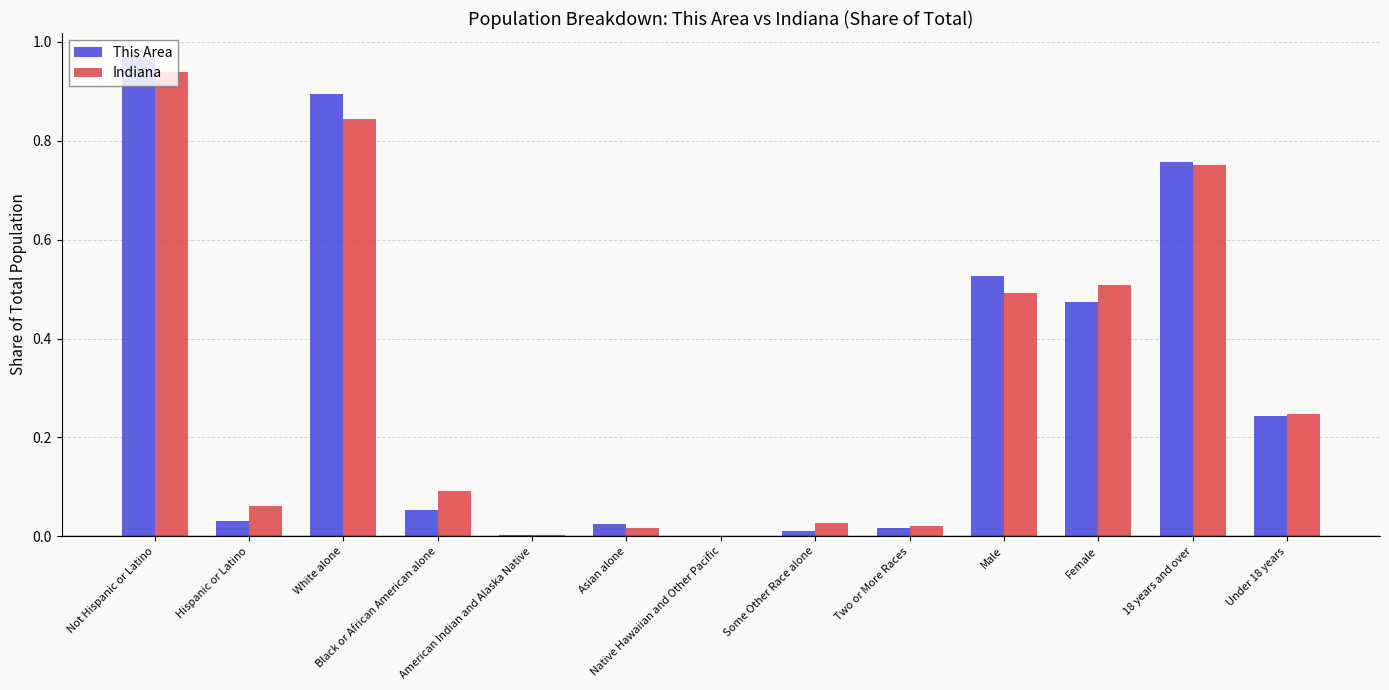

At which label does Indiana reach its peak?

Not Hispanic or Latino